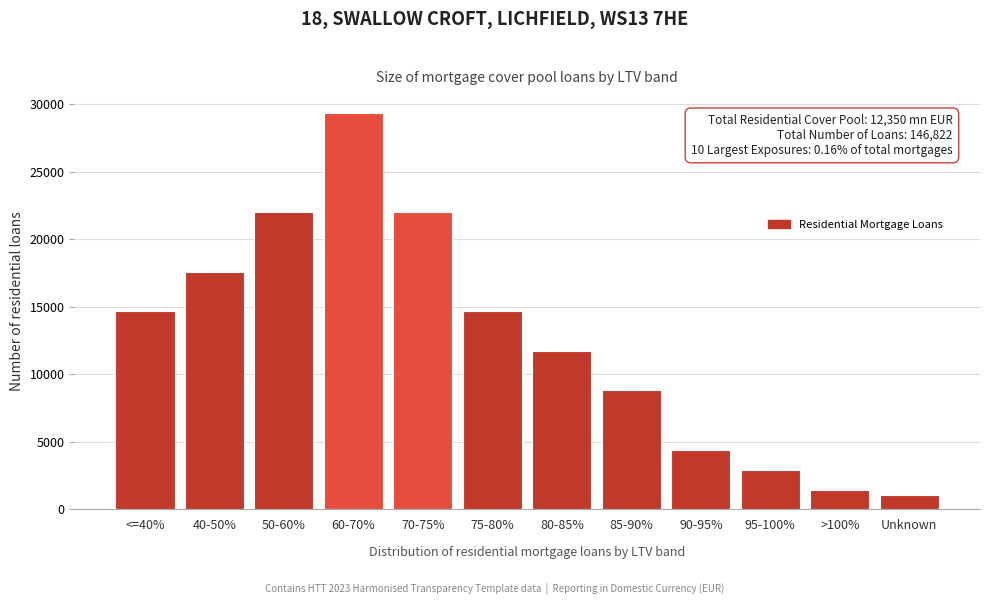

Reading left to right, list all the values displayed in this chart.

14682	17619	22023	29364	22023	14682	11746	8809	4405	2937	1468	1064